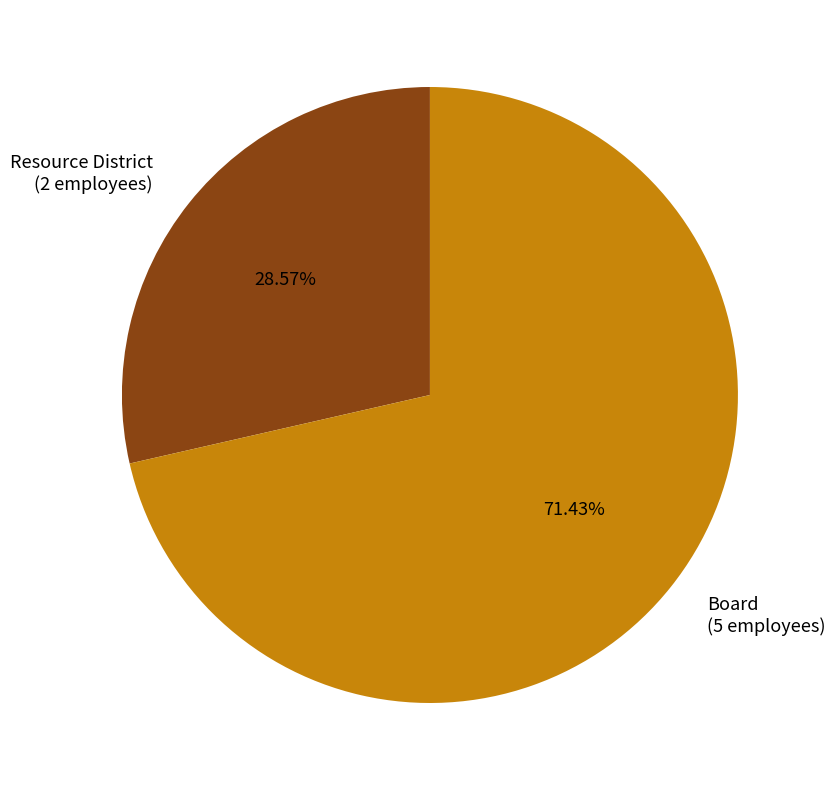

How much of the chart is everything except Board?

28.6%